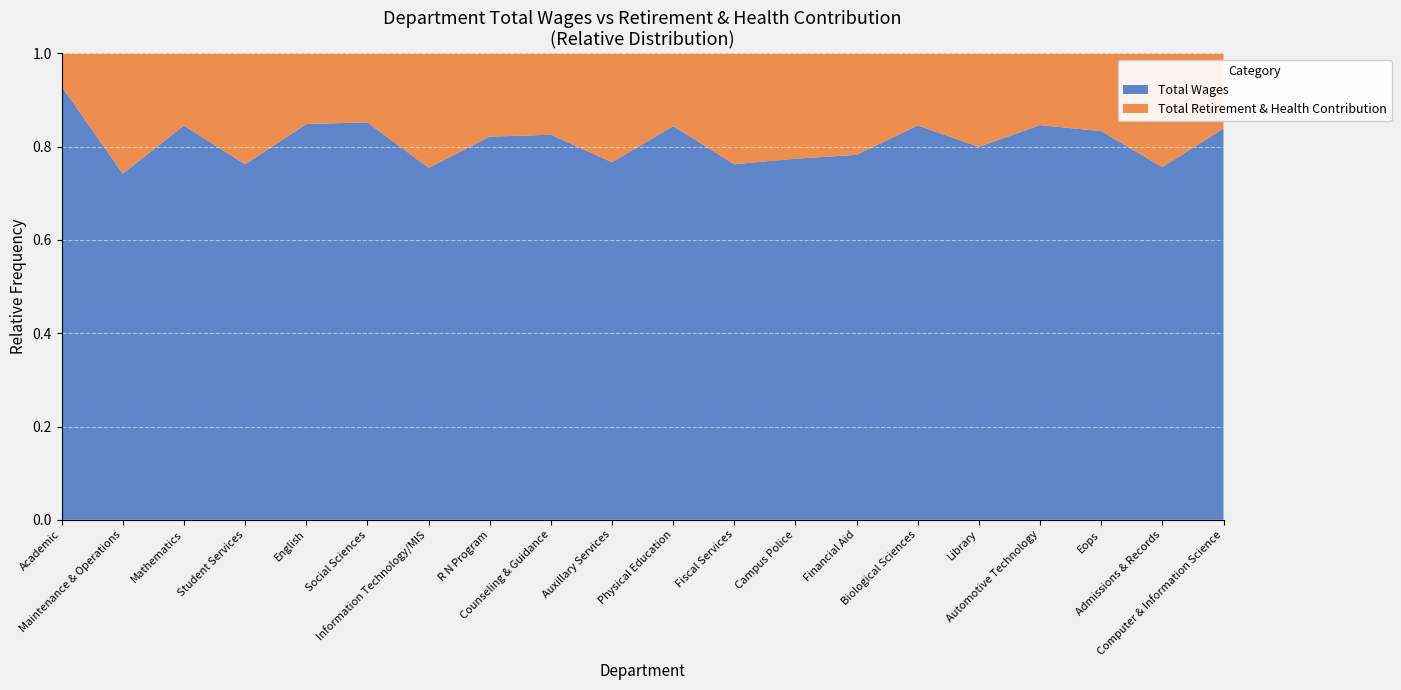

Reading left to right, extract all data points from this chart.

Total Wages: Academic=7269016	Maintenance & Operations=2081367	Mathematics=1718117	Student Services=1382228	English=1231674	Social Sciences=1188609	Information Technology/MIS=1155803	R N Program=975925	Counseling & Guidance=938348	Auxillary Services=802868	Physical Education=710077	Fiscal Services=700871	Campus Police=657854	Financial Aid=636388	Biological Sciences=609723	Library=604207	Automotive Technology=565999	Eops=557591	Admissions & Records=528708	Computer & Information Science=515295
Total Retirement & Health Contribution: Academic=555535	Maintenance & Operations=723509	Mathematics=314451	Student Services=431672	English=219995	Social Sciences=206310	Information Technology/MIS=375770	R N Program=212148	Counseling & Guidance=198330	Auxillary Services=244335	Physical Education=131243	Fiscal Services=218614	Campus Police=191868	Financial Aid=176866	Biological Sciences=111515	Library=151507	Automotive Technology=102880	Eops=111547	Admissions & Records=170443	Computer & Information Science=98885